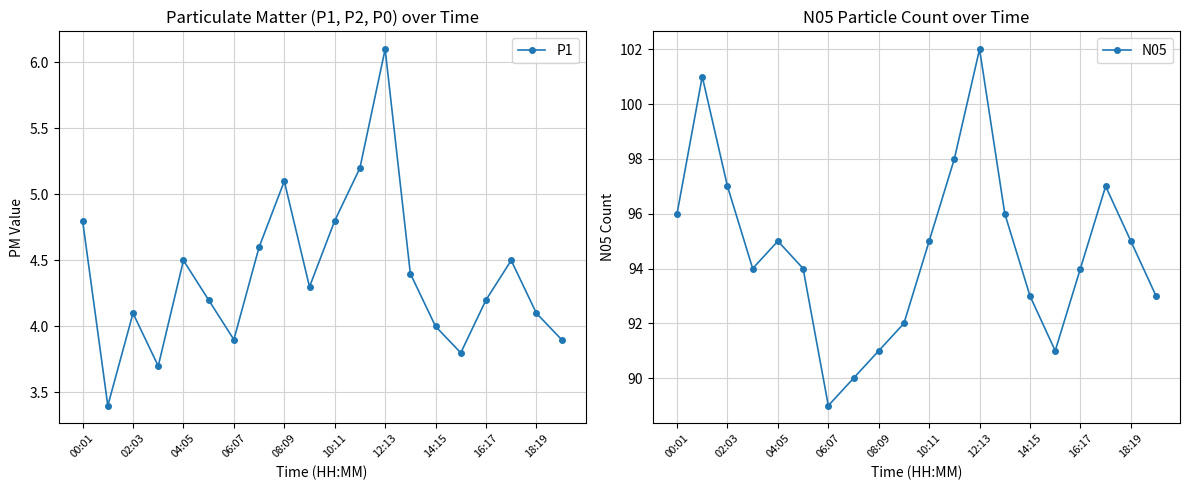

True or false: N05 has a value of 94 at 16:17.

True